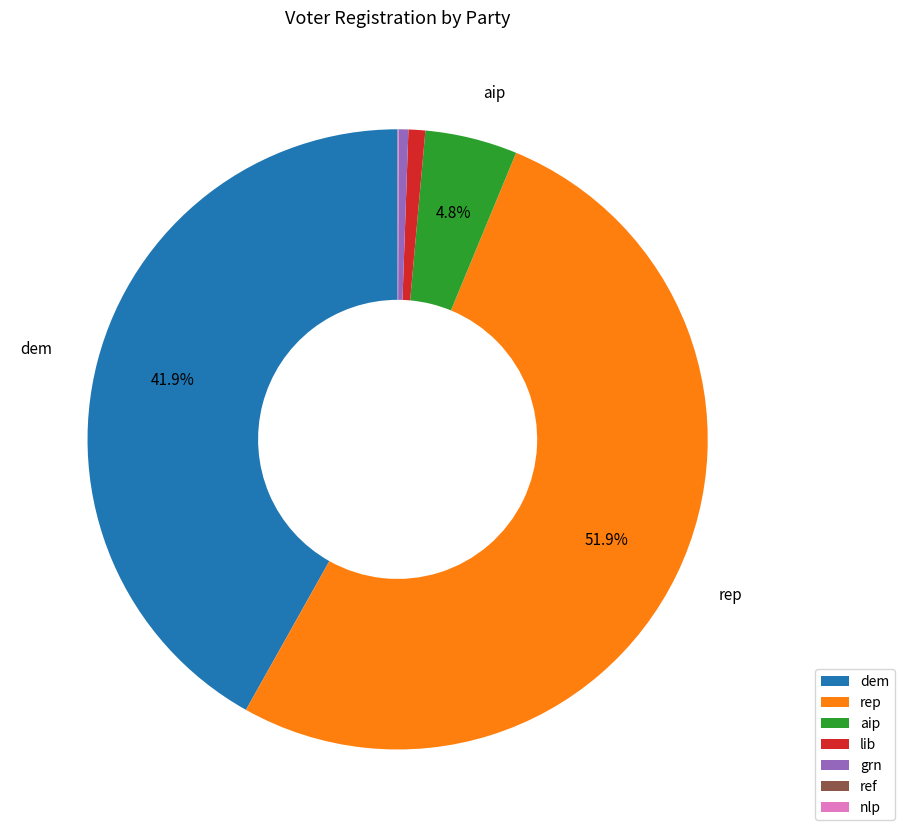

To the nearest percent, what portion does aip represent?

5%